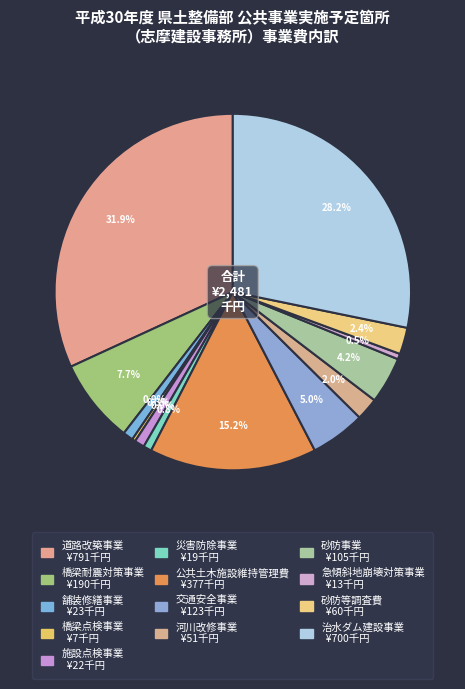

How many slices are in this pie chart?

13